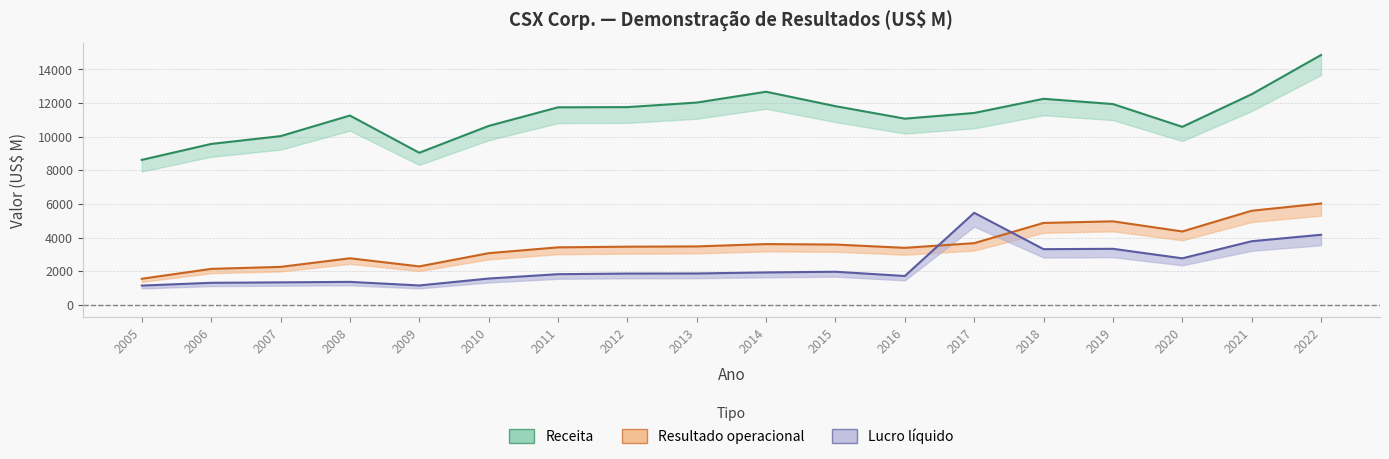

What is the sum of all Lucro liquido values?

41848